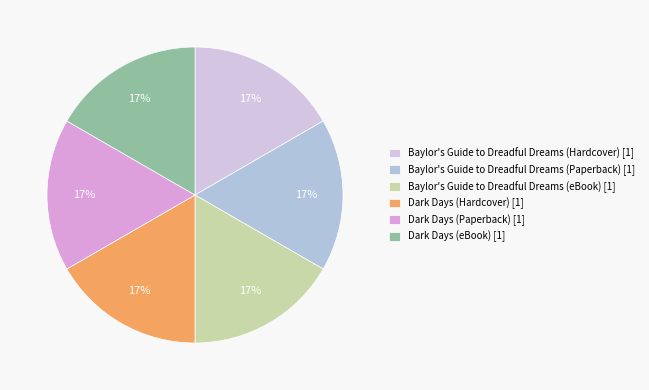

The Baylor's Guide to Dreadful Dreams (Paperback) slice represents 7% of the pie. True or false?

False